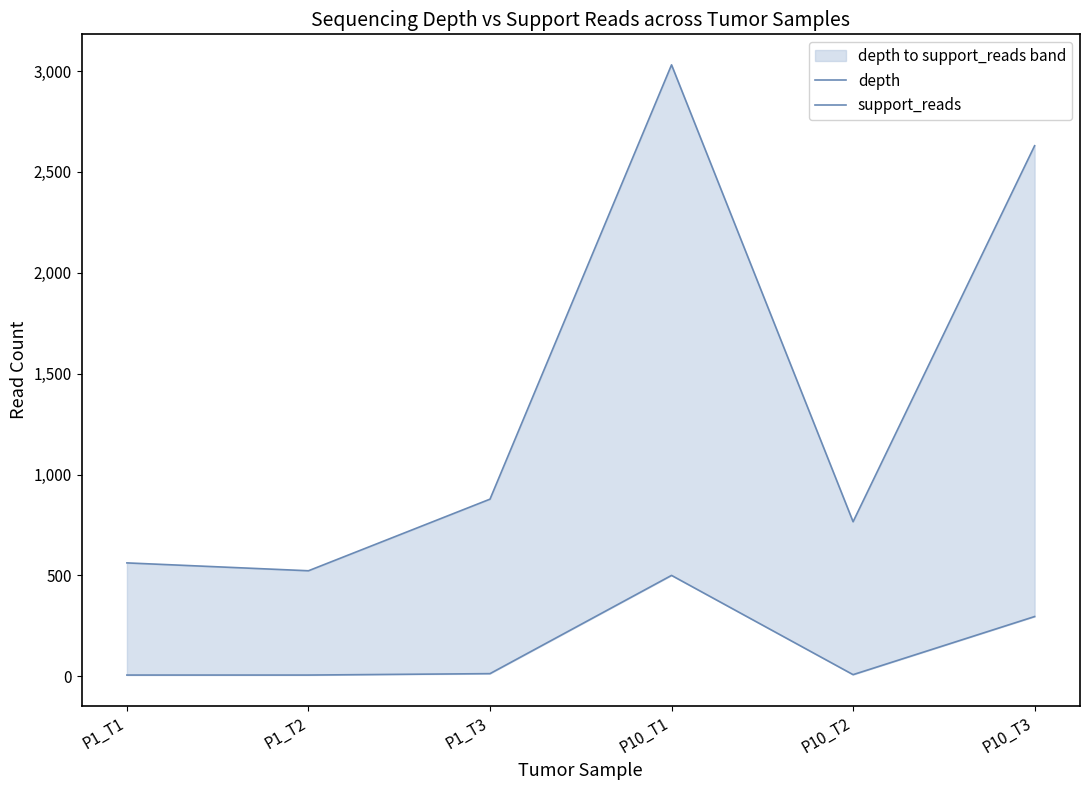

Rank the series by their maximum value, from lowest to highest.

support_reads, depth